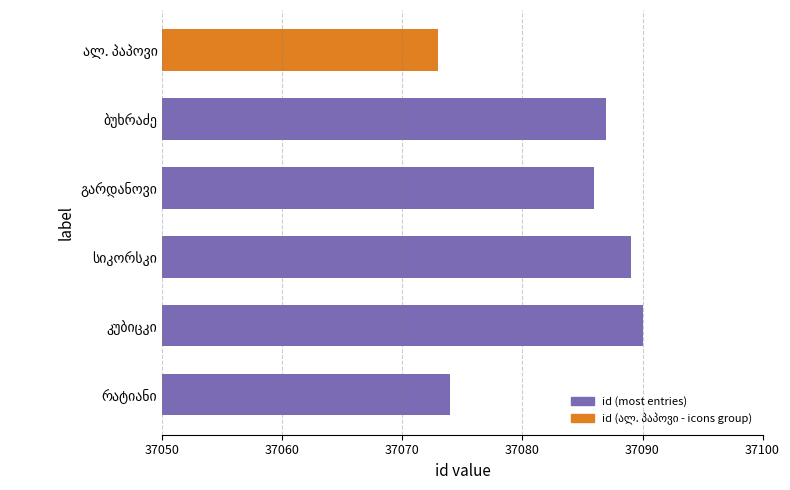

What is the maximum value shown in the chart?

37090